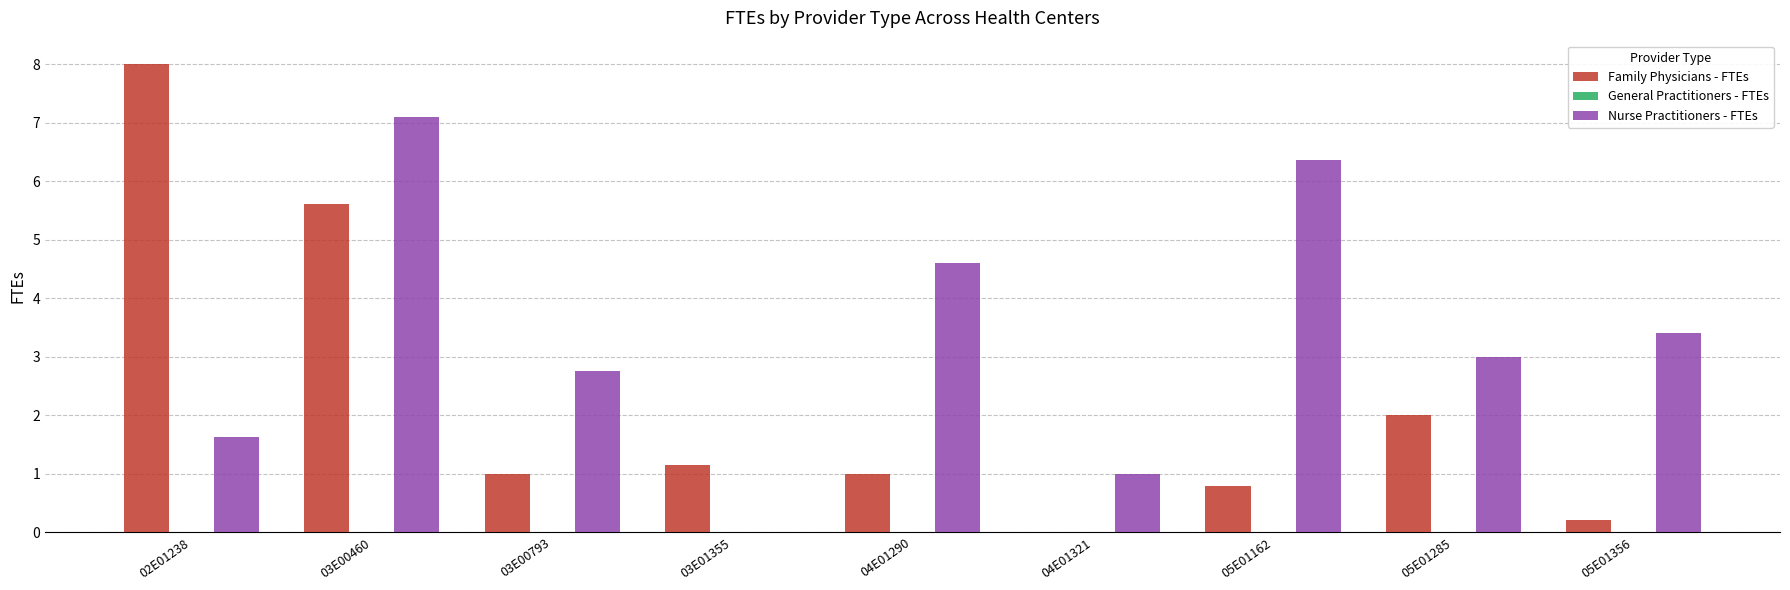

Is it true that Nurse Practitioners - FTEs equals 7.1 at 03E00460?

True